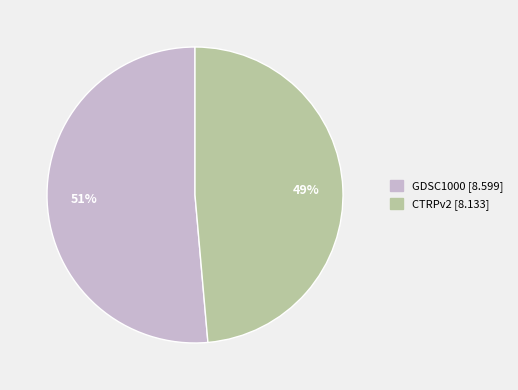

To the nearest percent, what percentage of the pie is CTRPv2?

49%